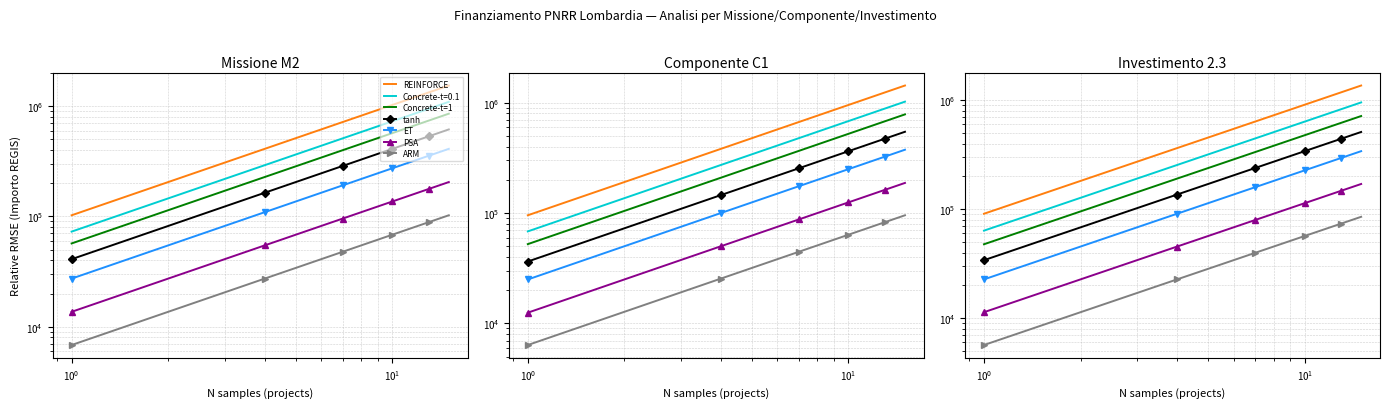

What is the difference between the second highest and minimum values in the REINFORCE series?

1183000.0